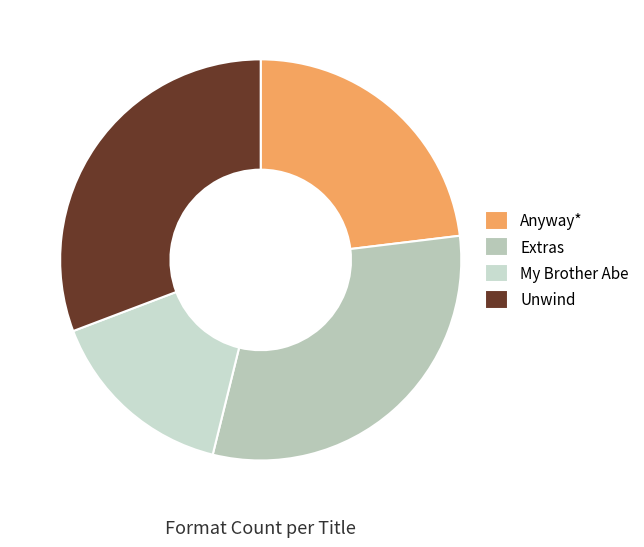

Rank the categories by value from highest to lowest.

Extras, Unwind, Anyway*, My Brother Abe